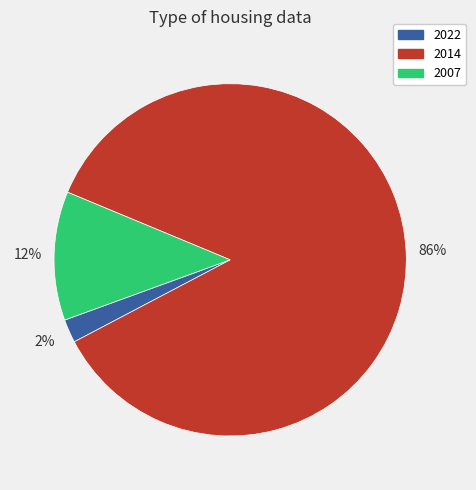

Is it true that 2022 is 2% of the pie?

True